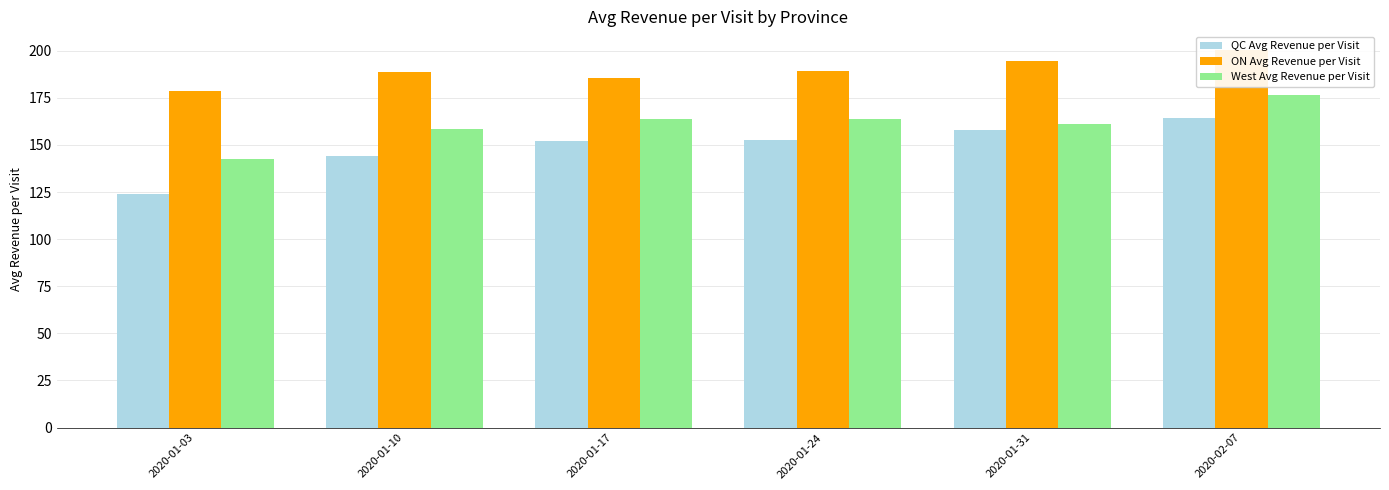

What is the value of the QC Avg Revenue per Visit bar at the 3rd from the left?

151.9